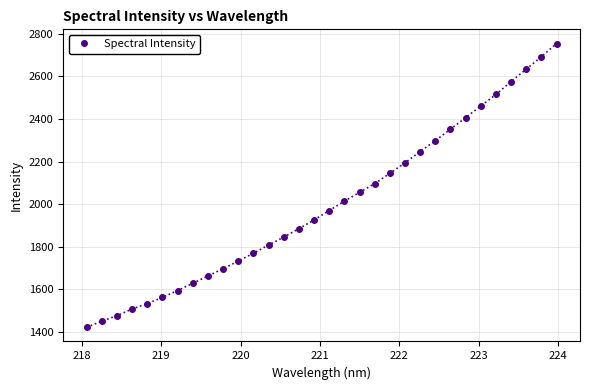

What is the maximum value shown in the chart?

2754.0